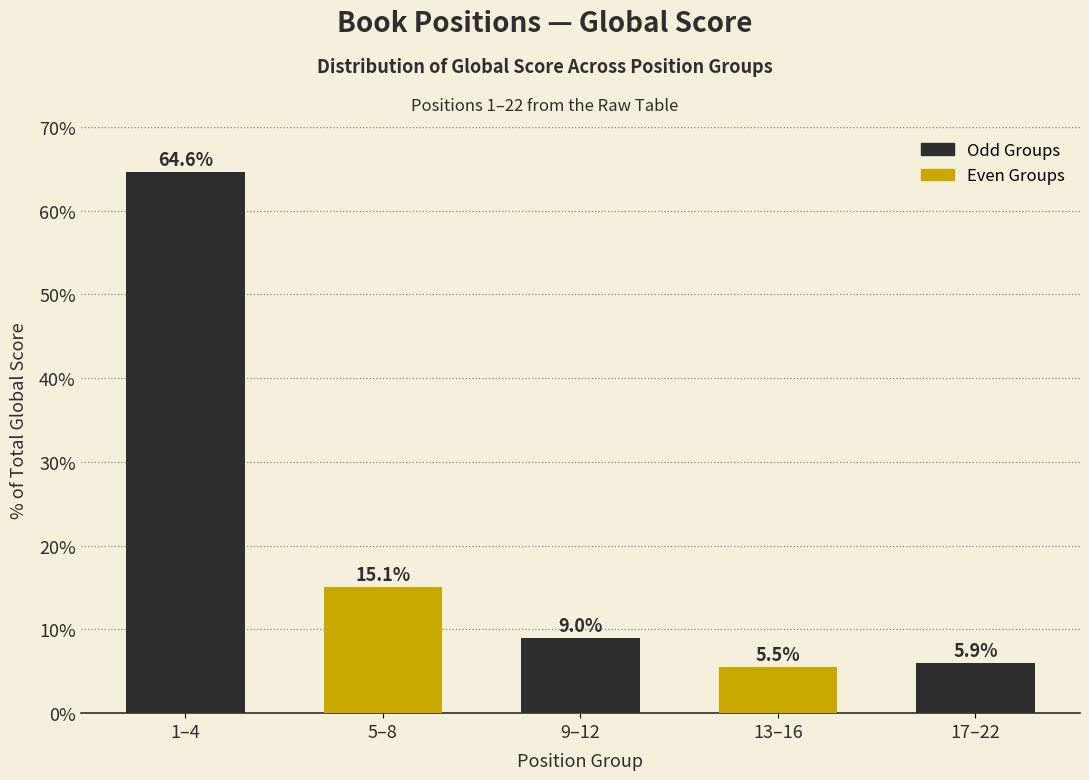

Reading left to right, transcribe all the data shown in this chart.

1–4=64.6	5–8=15.1	9–12=9.0	13–16=5.5	17–22=5.9